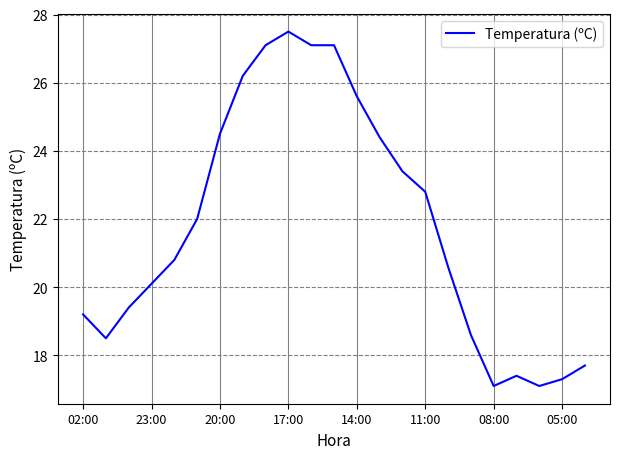

What is the smallest value displayed?

17.1